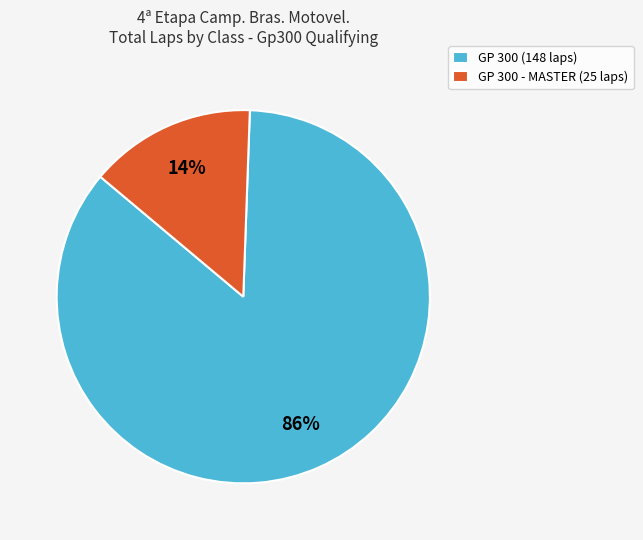

Is there any slice that represents more than half of the pie?

Yes